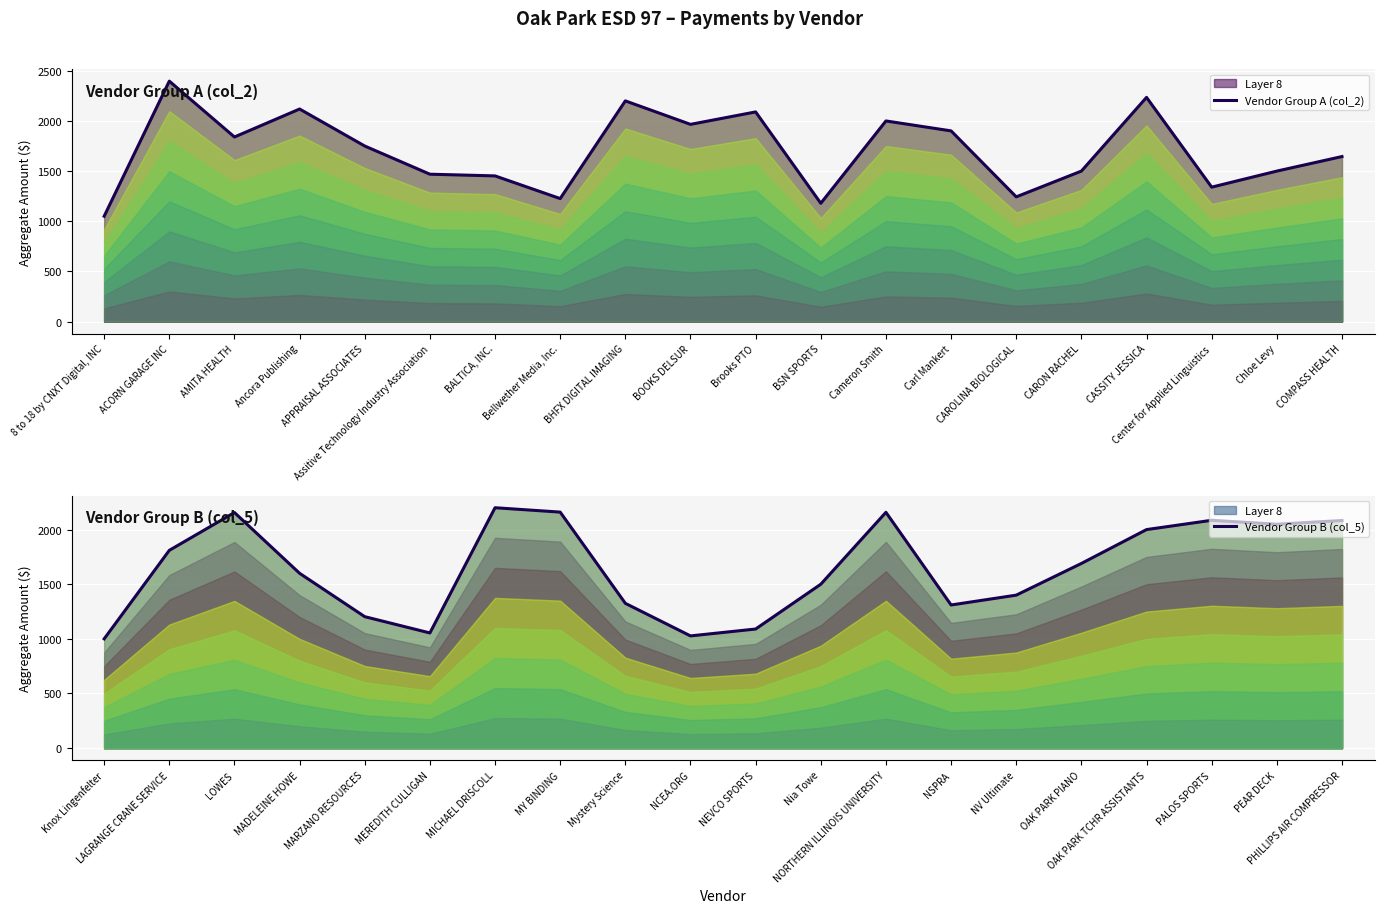

At which category does the chart reach its peak across all series?

ACORN GARAGE INC